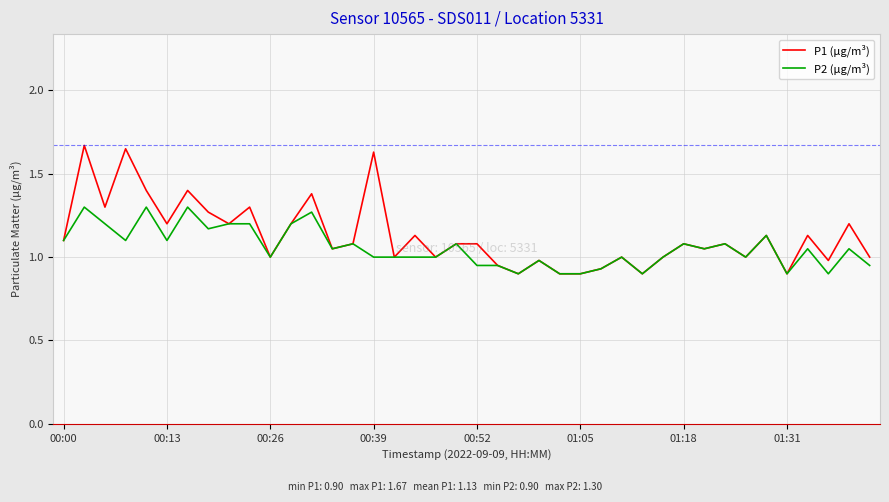

Which series has the largest range (max minus min)?

P1 (µg/m³)